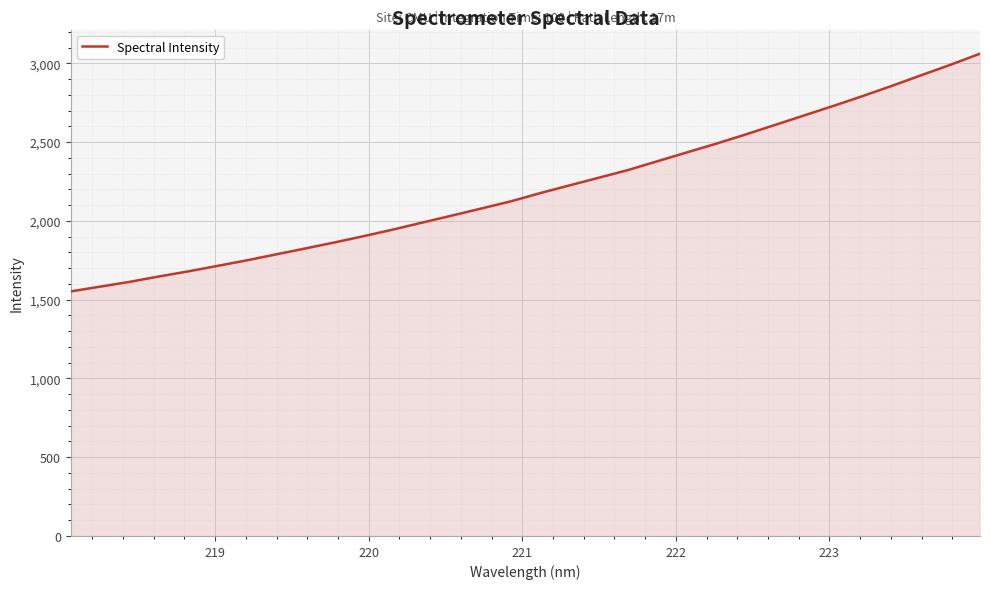

Does the chart display data point markers on the line(s)?

No